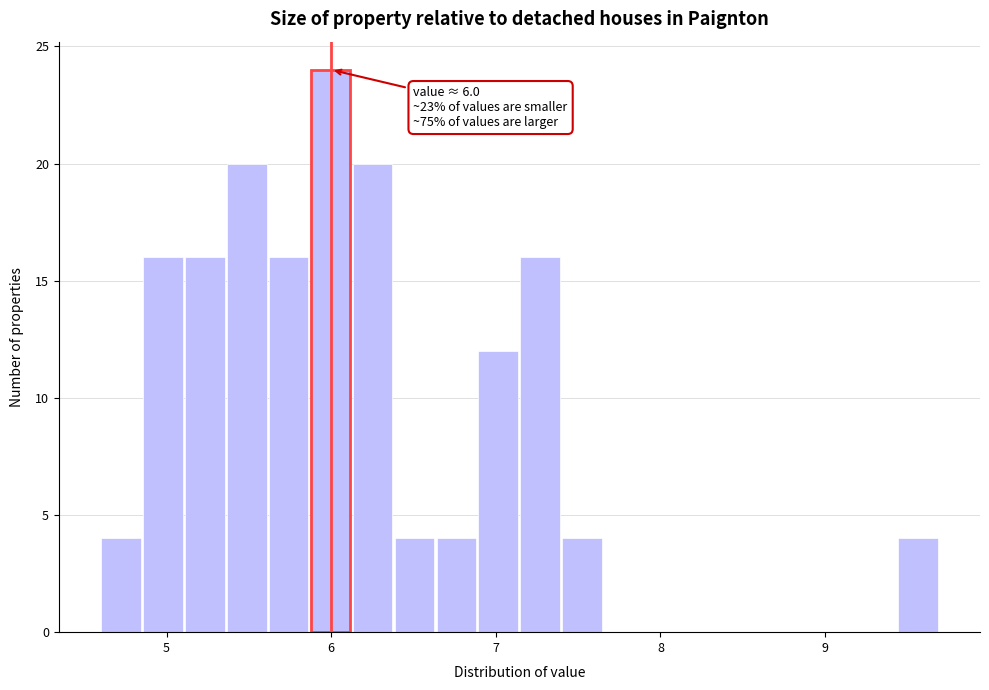

Read against the x-axis, roughly where is the centre of the tallest bar?

6.0